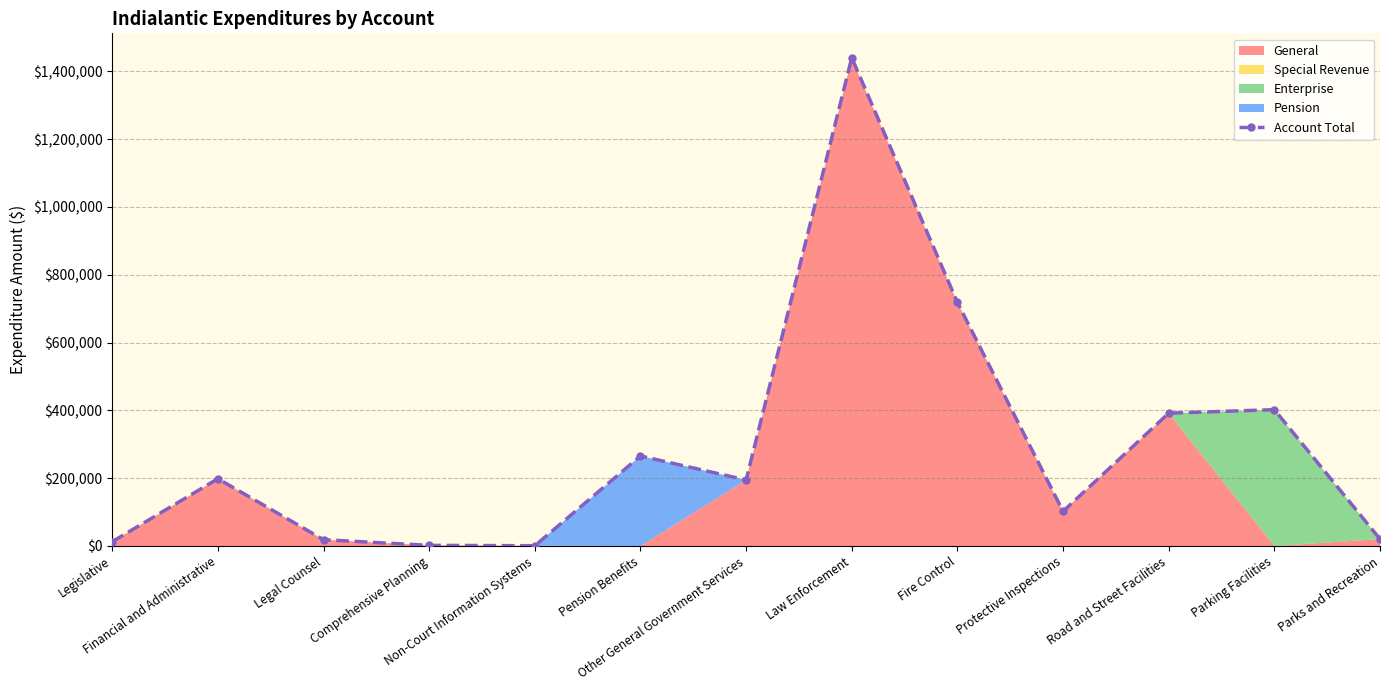

What is the label of the 7th point from the right?

Other General Government Services